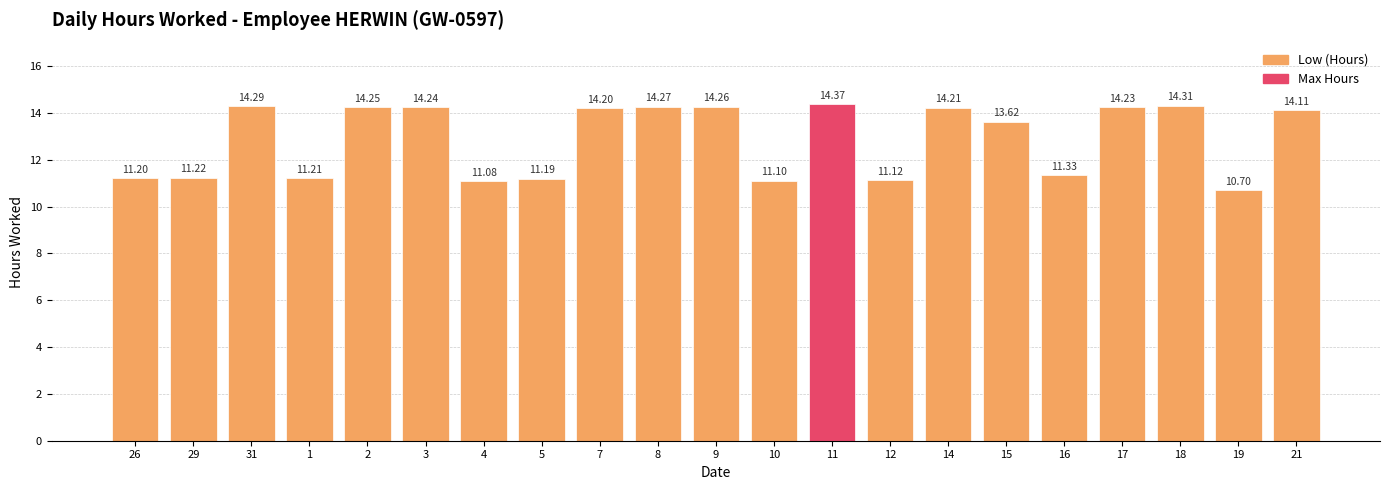

What is the label of the 10th bar from the left?

8